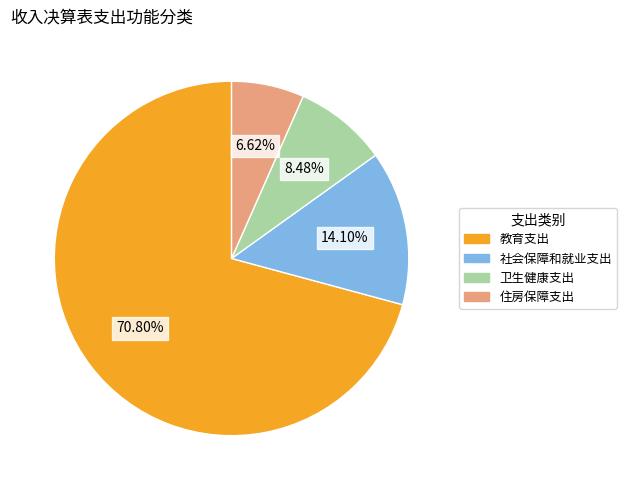

To the nearest percent, what is the combined percentage of 卫生健康支出 and 教育支出?

79%